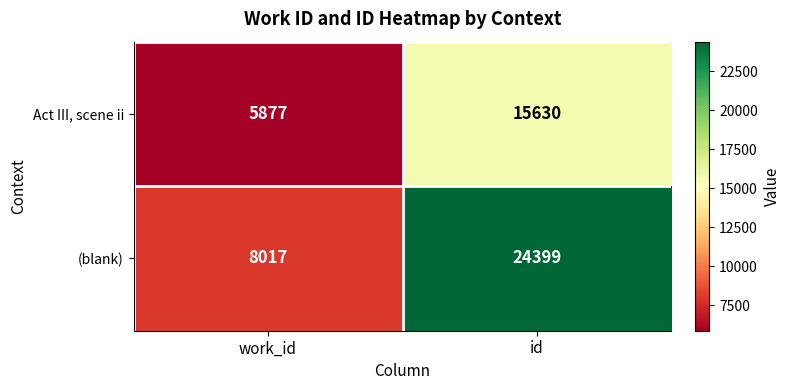

Reading left to right, extract all data points from this chart.

Act III, scene ii: work_id=5877	id=15630
(blank): work_id=8017	id=24399